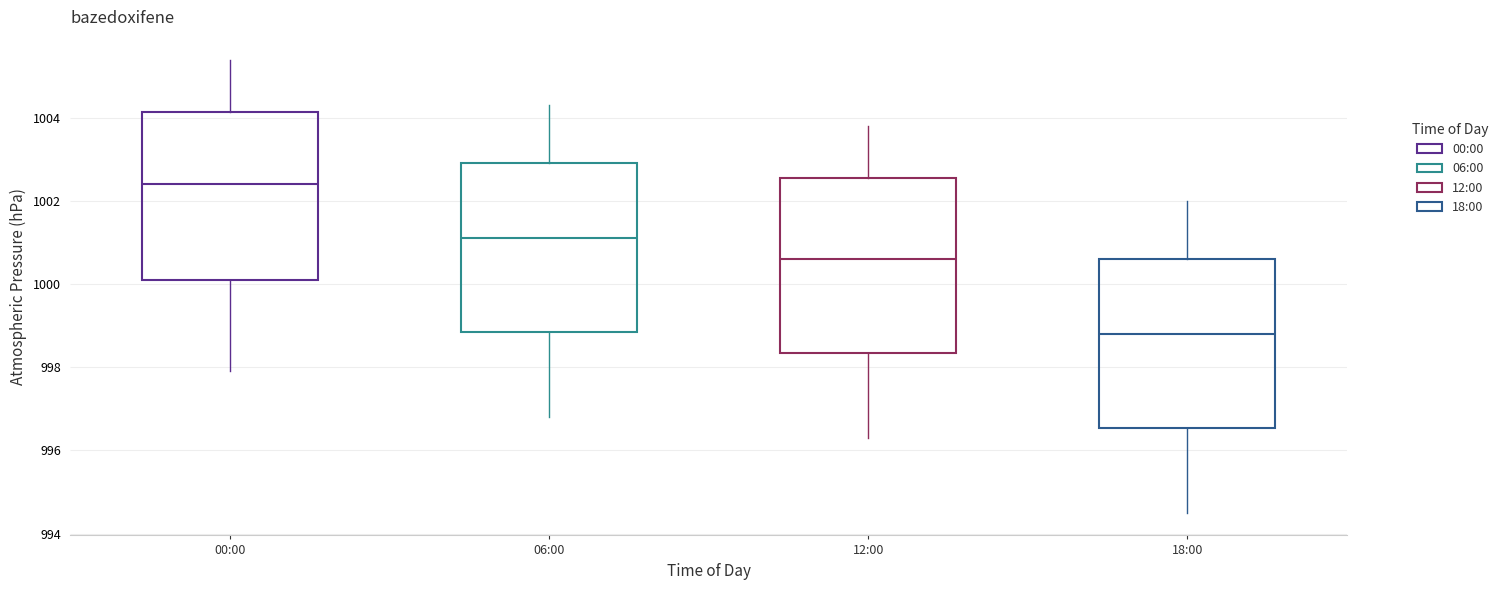

Which box's median line is the highest?

00:00